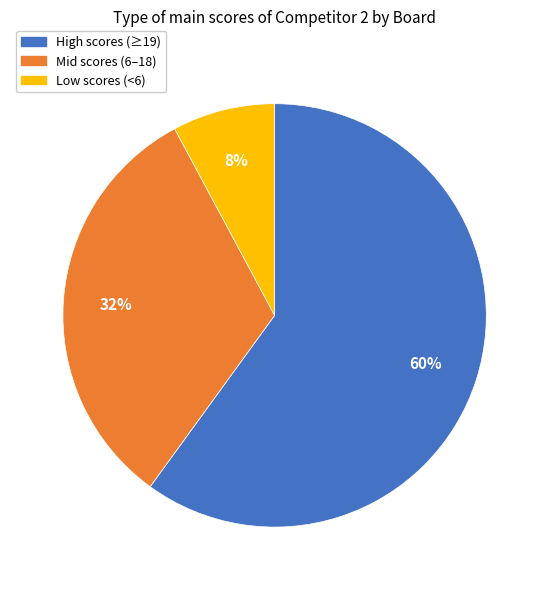

Is there any slice that represents more than half of the pie?

Yes